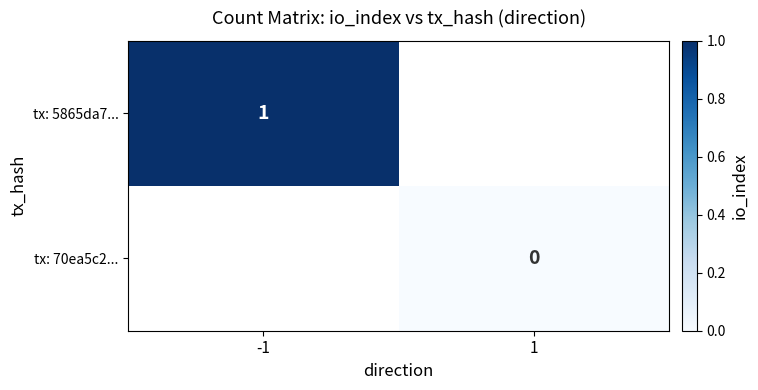

The value of tx: 5865da7... at -1 is 1. True or false?

True